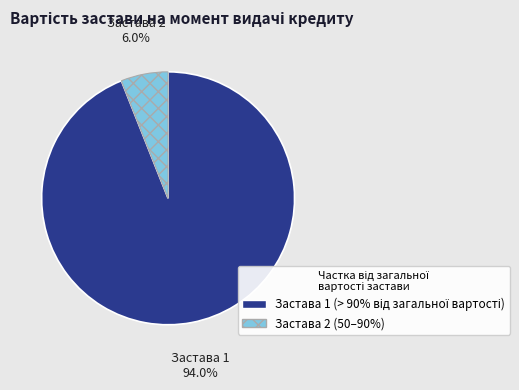

How many slices are in this pie chart?

2